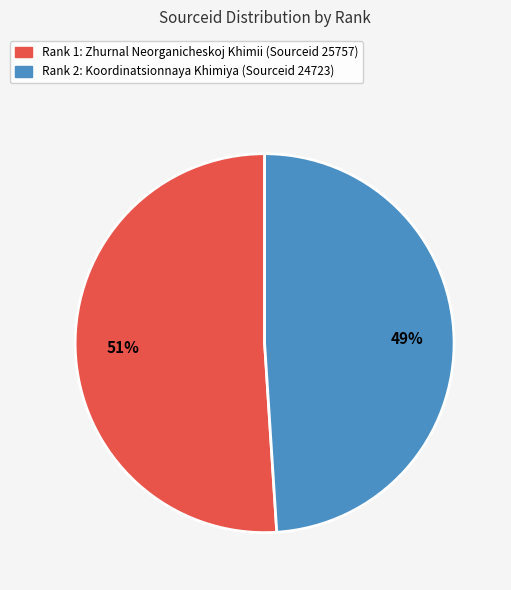

Does any single category account for the majority?

Yes